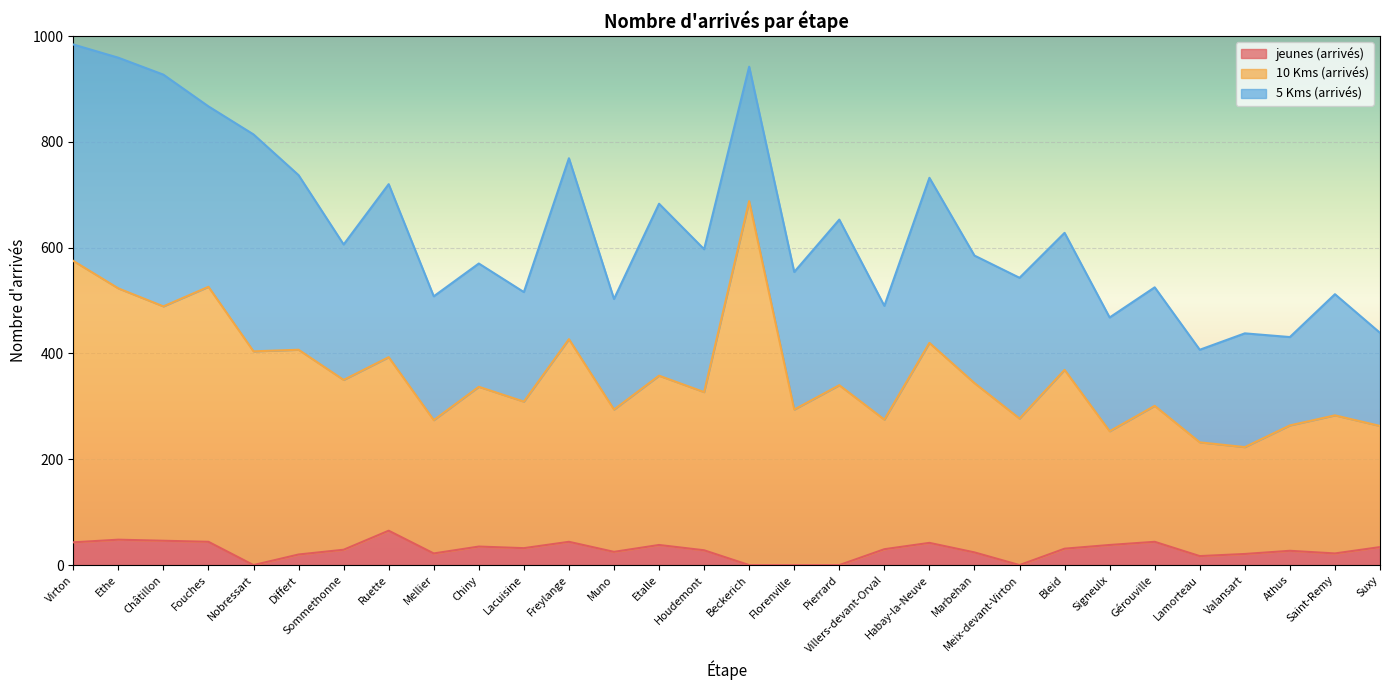

The value of jeunes (arrivés) at Lacuisine is 32. True or false?

True